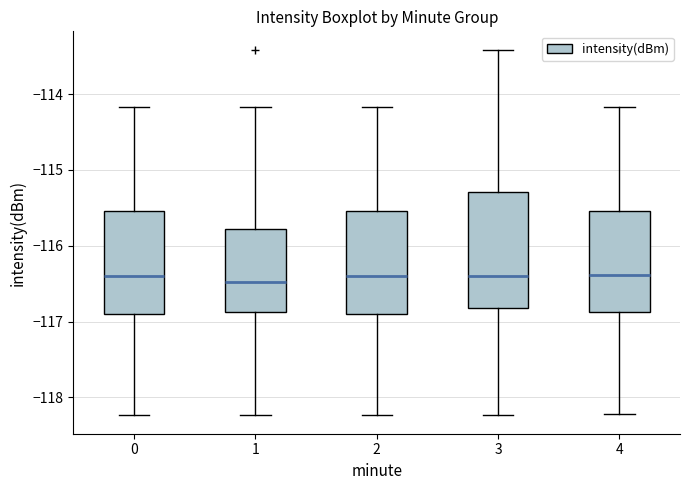

Reading left to right, read every box against the y-axis: the position of its median line, the range the box covers, and the ends of its whiskers. The values are not printed on the chart, so give them approximately, as read against the axis.

0: median -116.4, box -116.9 to -115.5, whiskers -118.2 to -114.2
1: median -116.5, box -116.9 to -115.8, whiskers -118.2 to -114.2
2: median -116.4, box -116.9 to -115.5, whiskers -118.2 to -114.2
3: median -116.4, box -116.8 to -115.3, whiskers -118.2 to -113.4
4: median -116.4, box -116.9 to -115.5, whiskers -118.2 to -114.2